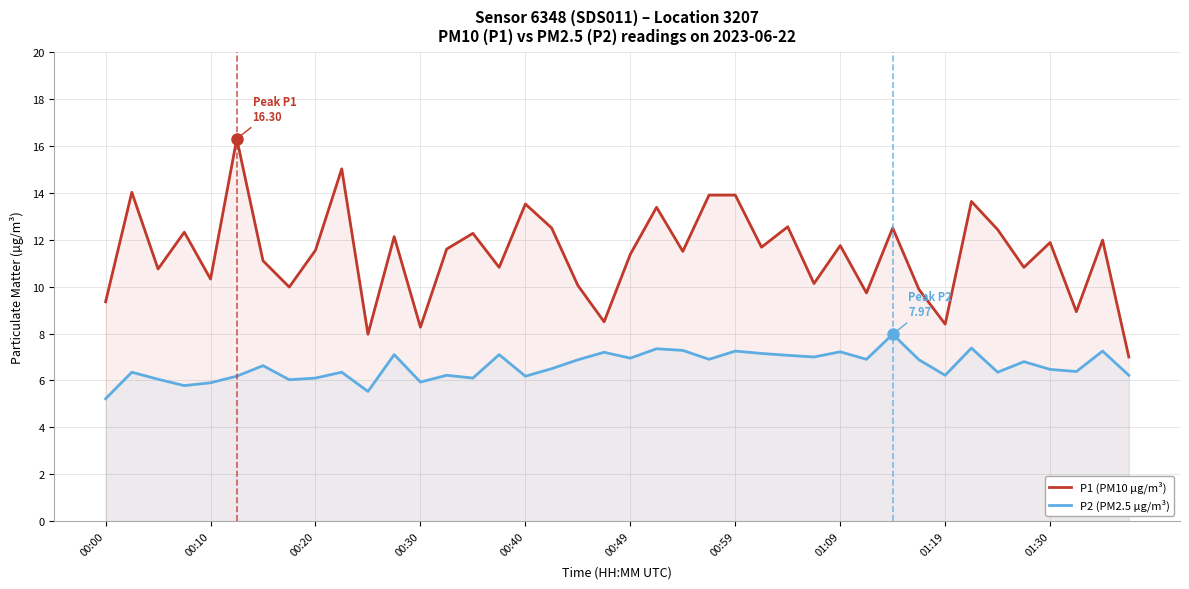

What is the average value of the P2 (PM2.5 µg/m³) series?

6.6